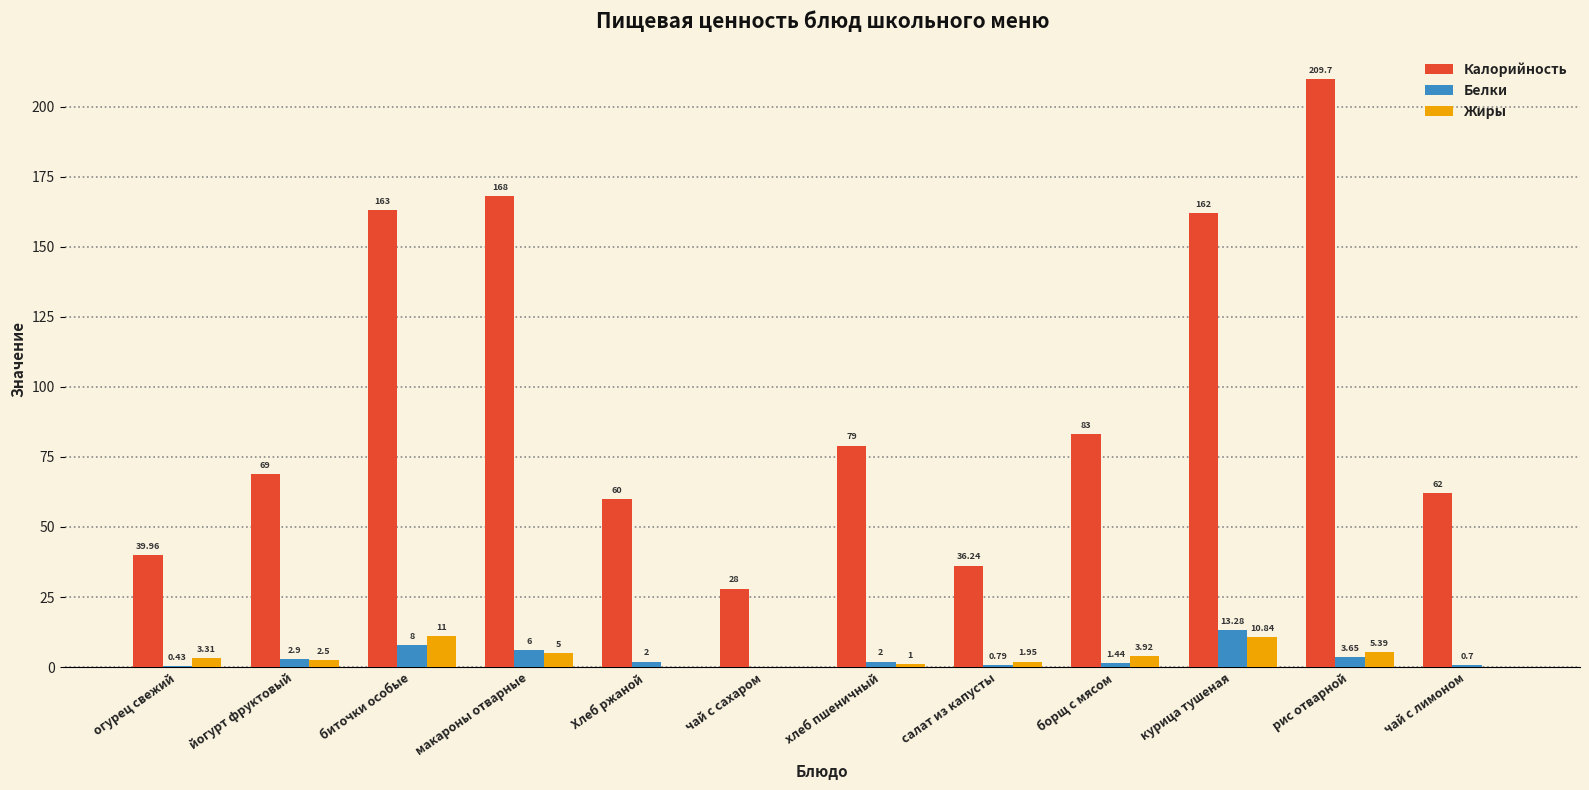

Between биточки особые and чай с сахаром, which series saw the biggest shift?

Калорийность